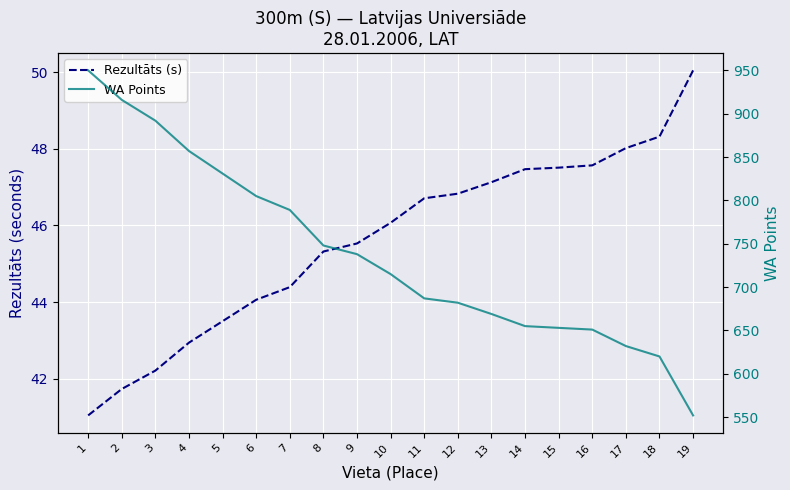

How many values in the WA Points series are below 715?

9